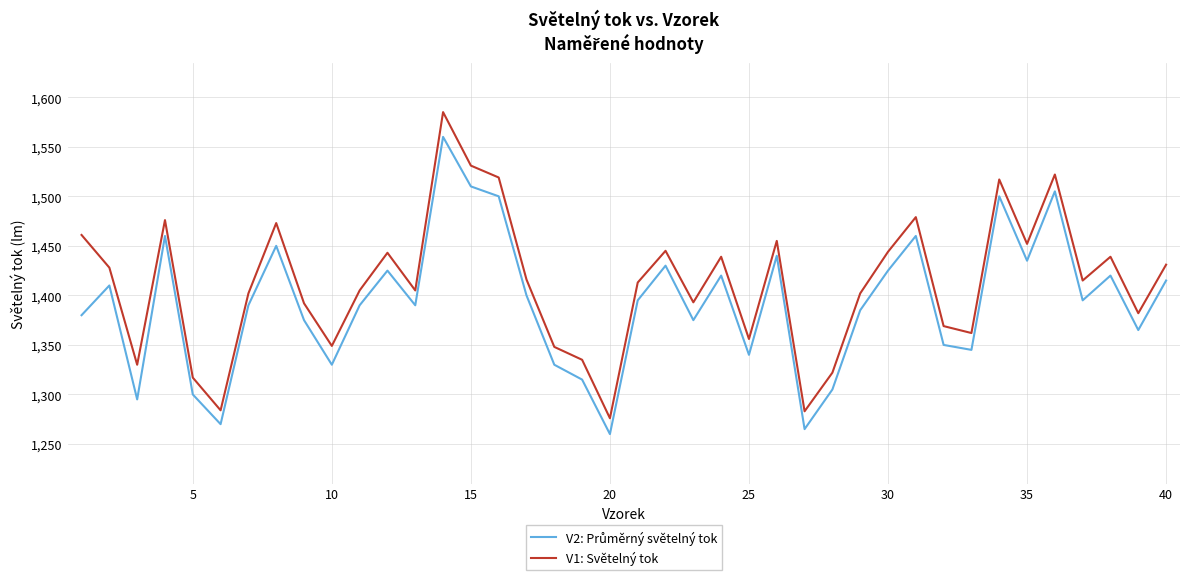

What is the difference between the maximum and minimum values in the V1: Světelný tok series?

309